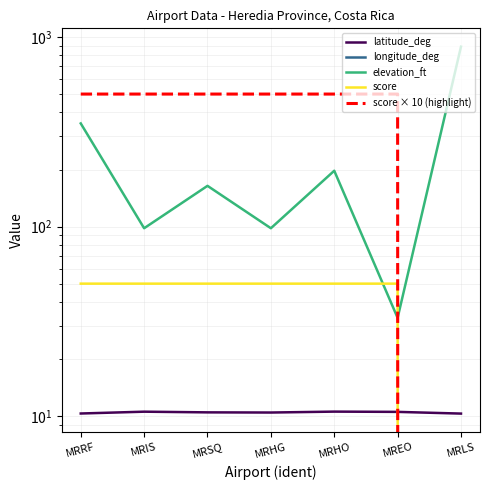

Between MRRF and MRIS, which series saw the biggest shift?

elevation_ft